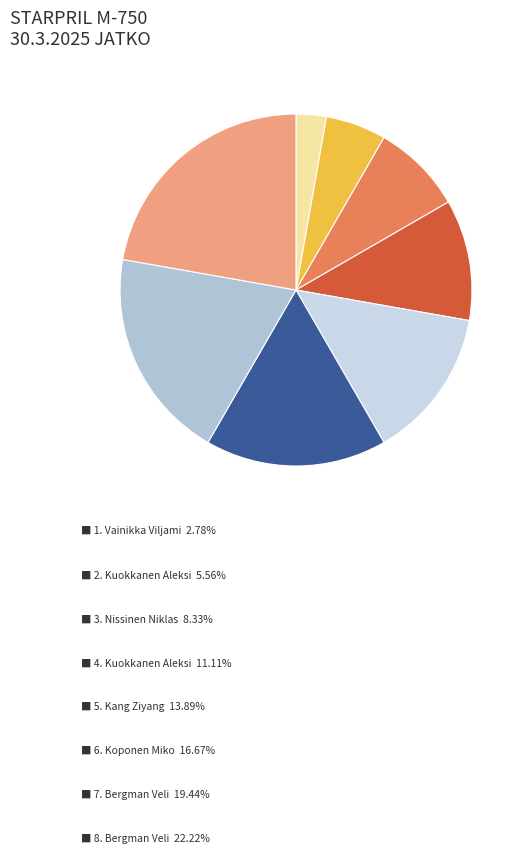

Which slice is the largest?

B1 Bergman Veli